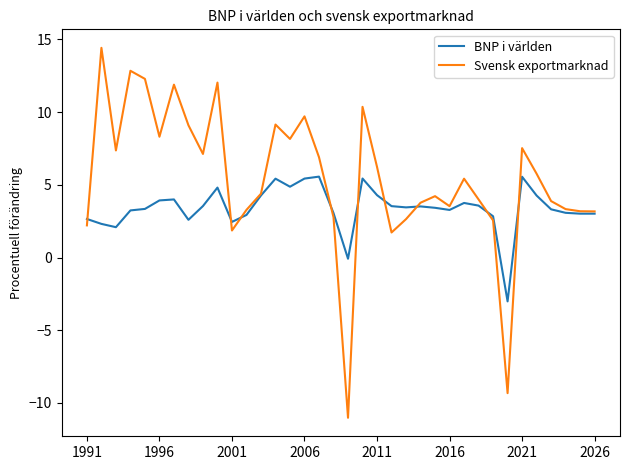

Which series has the largest range (max minus min)?

Svensk exportmarknad